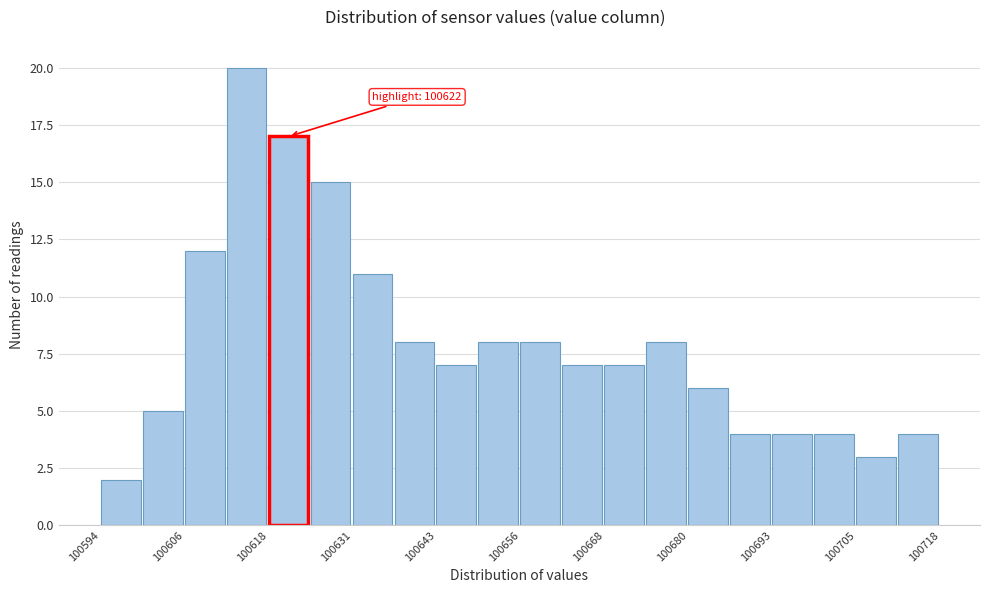

Around what value on the x-axis is the tallest bar? Give the approximate position of its centre, as read against the axis.

100616